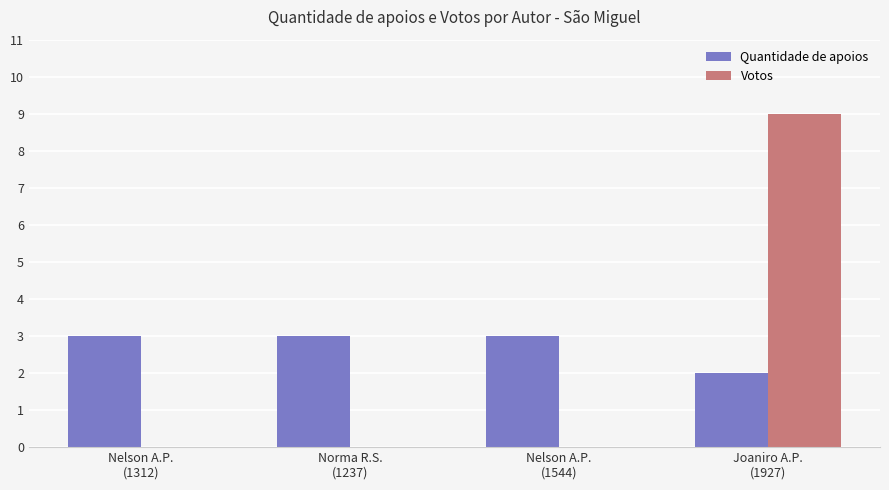

How many groups of bars are there?

4